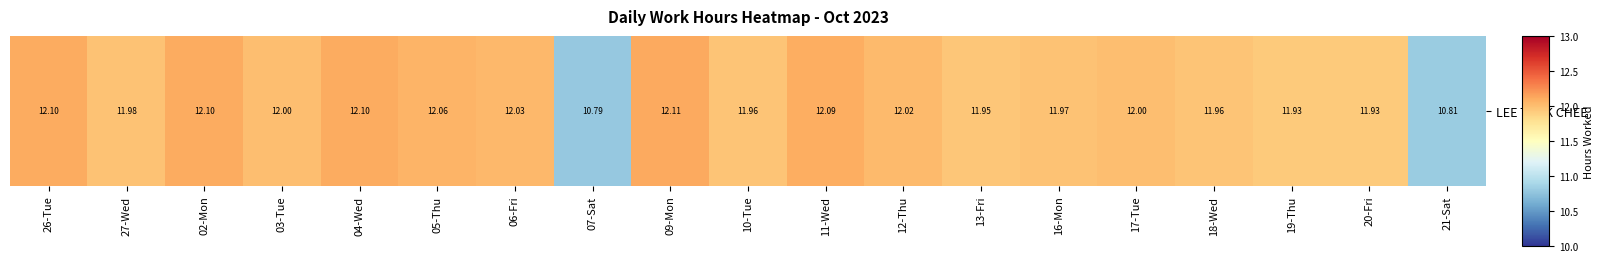

The value at 20-Fri is 20.7. True or false?

False